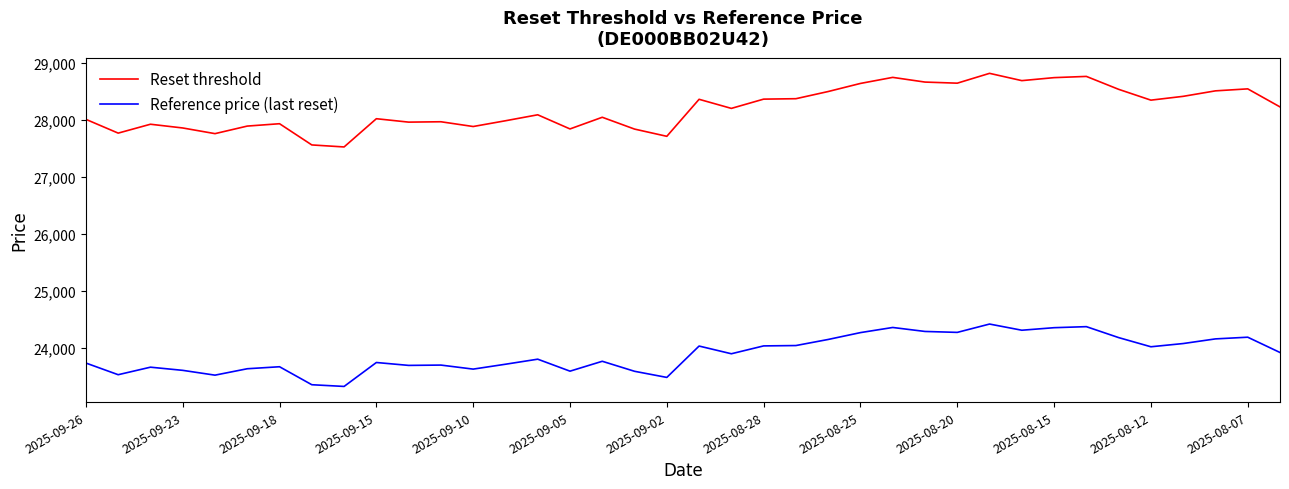

List the series in order of their peak value, lowest first.

Reference price (last reset), Reset threshold